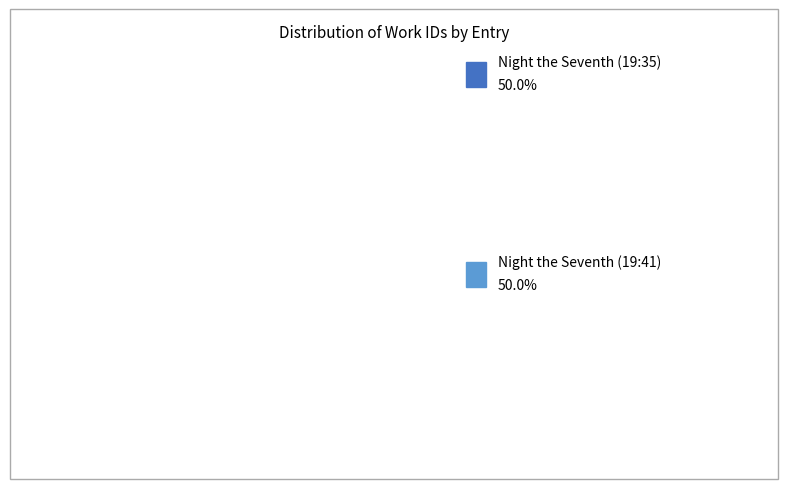

What percentage is the Night the Seventh (19:41) slice, to the nearest percent?

50%